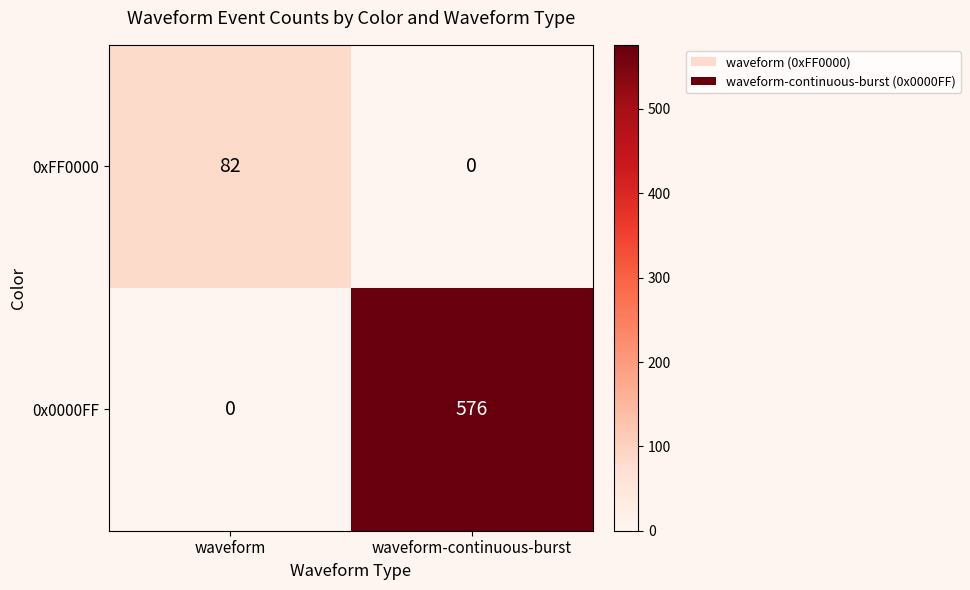

What is the difference between the maximum and minimum values in the 0x0000FF series?

576